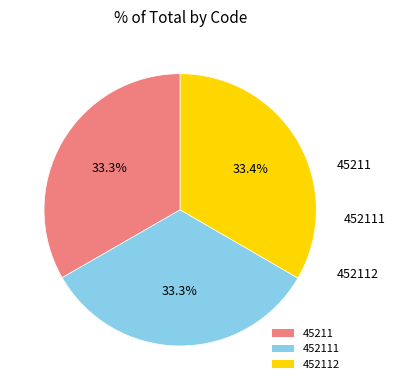

What is the ratio of the value at 452112 to the value at 45211?

1.0